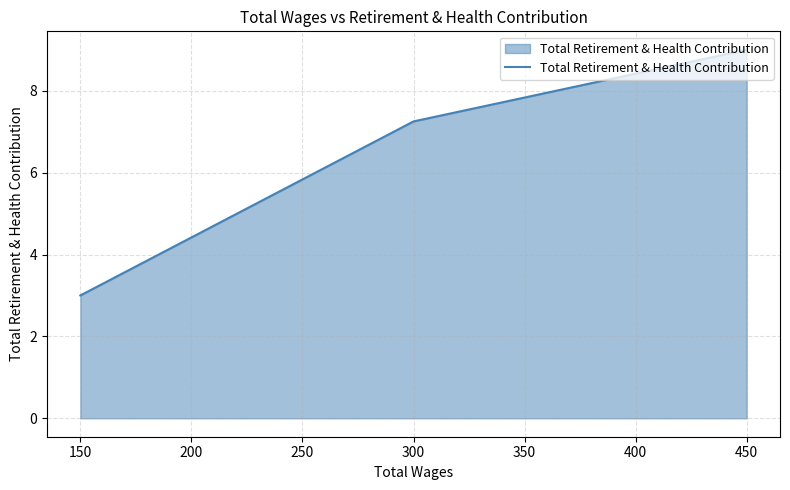

What is the ratio of the value at 450 to the value at 150?

3.0